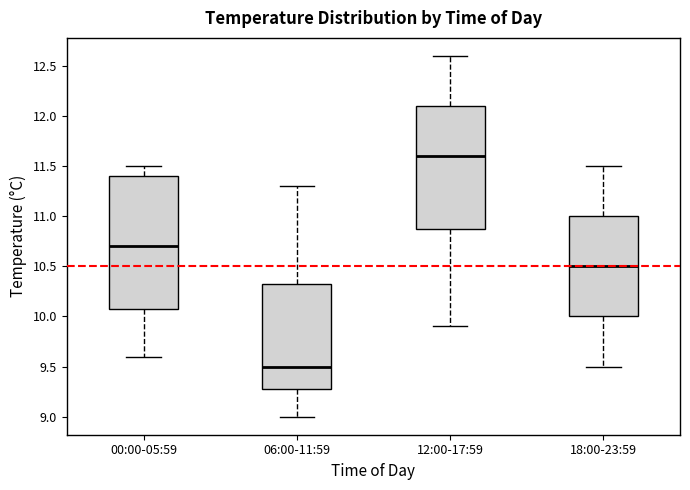

Reading left to right, read every box against the y-axis: the position of its median line, the range the box covers, and the ends of its whiskers. The values are not printed on the chart, so give them approximately, as read against the axis.

00:00-05:59: median 10.70, box 10.10 to 11.40, whiskers 9.60 to 11.50
06:00-11:59: median 9.50, box 9.30 to 10.35, whiskers 9.00 to 11.30
12:00-17:59: median 11.60, box 10.90 to 12.10, whiskers 9.90 to 12.60
18:00-23:59: median 10.50, box 10.00 to 11.00, whiskers 9.50 to 11.50